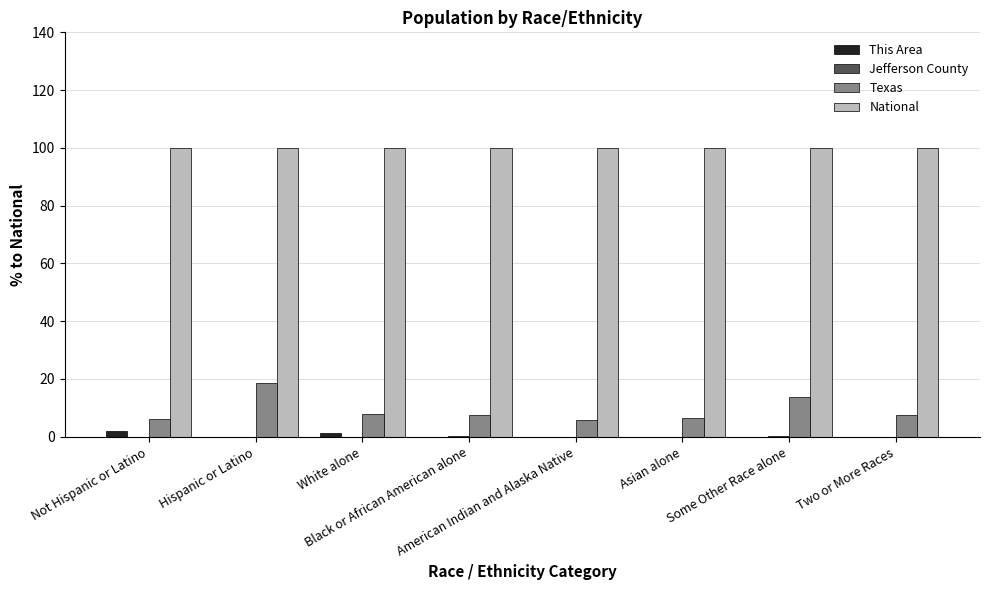

How many distinct data groups are displayed?

4